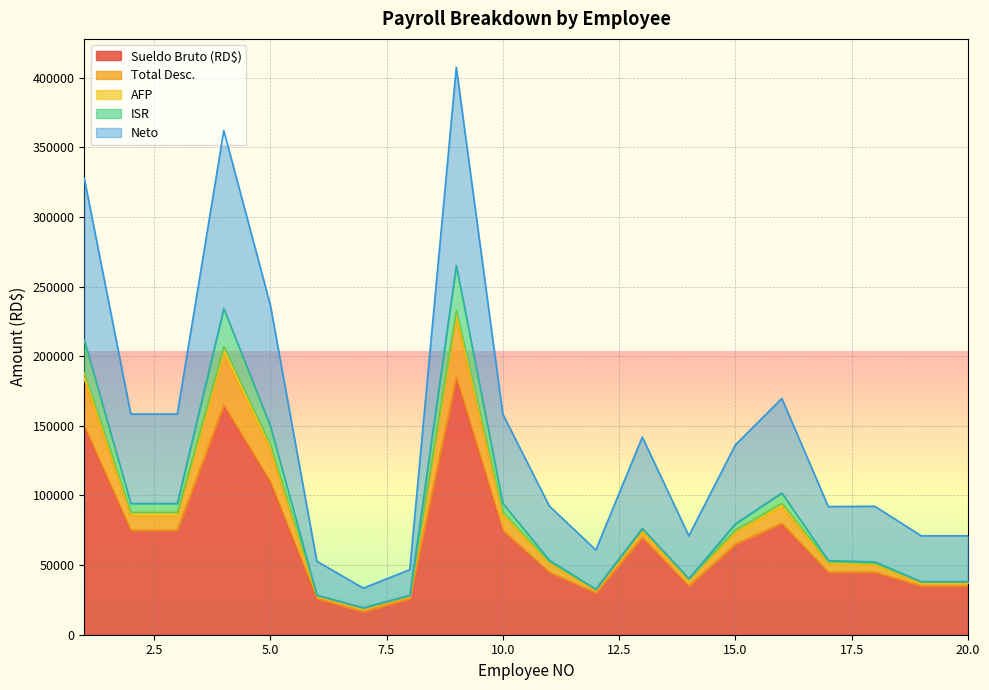

Where is the first local minimum for ISR?

7